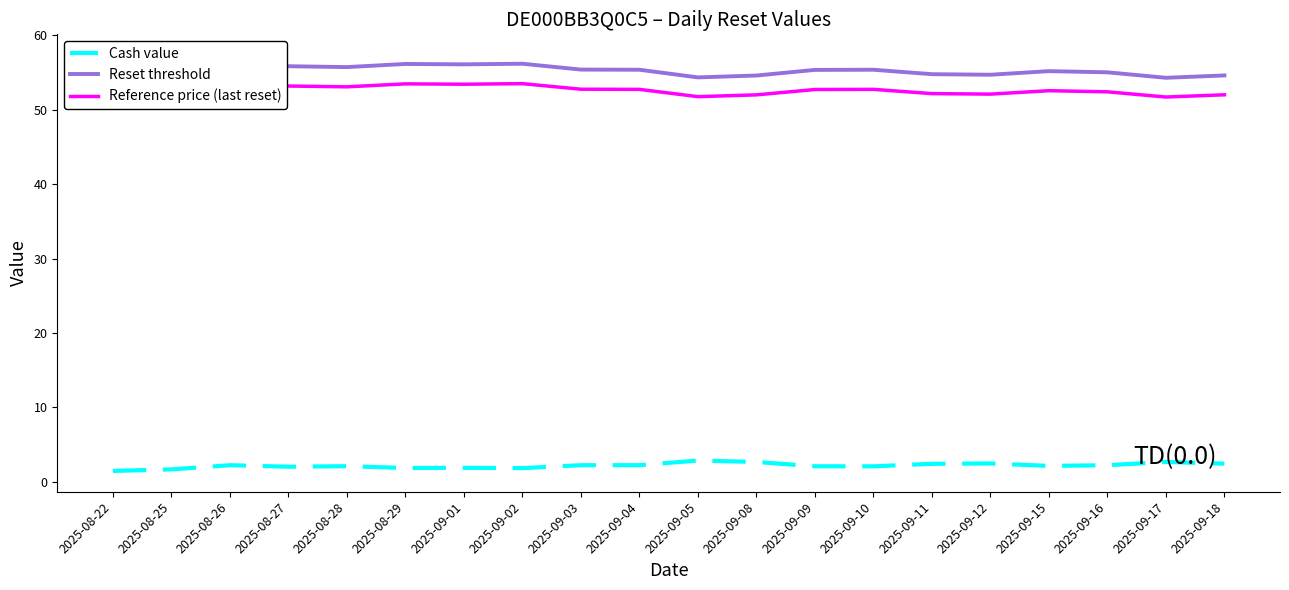

Reading left to right, transcribe all the data shown in this chart.

Cash value: 2025-08-22=1.5	2025-08-25=1.7	2025-08-26=2.2	2025-08-27=2.0	2025-08-28=2.1	2025-08-29=1.9	2025-09-01=1.9	2025-09-02=1.9	2025-09-03=2.2	2025-09-04=2.2	2025-09-05=2.9	2025-09-08=2.7	2025-09-09=2.1	2025-09-10=2.1	2025-09-11=2.4	2025-09-12=2.5	2025-09-15=2.1	2025-09-16=2.2	2025-09-17=2.7	2025-09-18=2.5
Reset threshold: 2025-08-22=57.4	2025-08-25=56.8	2025-08-26=55.6	2025-08-27=55.9	2025-08-28=55.8	2025-08-29=56.2	2025-09-01=56.1	2025-09-02=56.2	2025-09-03=55.4	2025-09-04=55.4	2025-09-05=54.4	2025-09-08=54.6	2025-09-09=55.4	2025-09-10=55.4	2025-09-11=54.8	2025-09-12=54.7	2025-09-15=55.2	2025-09-16=55.1	2025-09-17=54.3	2025-09-18=54.6
Reference price (last reset): 2025-08-22=54.6	2025-08-25=54.1	2025-08-26=52.9	2025-08-27=53.2	2025-08-28=53.1	2025-08-29=53.5	2025-09-01=53.5	2025-09-02=53.5	2025-09-03=52.8	2025-09-04=52.8	2025-09-05=51.8	2025-09-08=52.0	2025-09-09=52.7	2025-09-10=52.8	2025-09-11=52.2	2025-09-12=52.1	2025-09-15=52.6	2025-09-16=52.4	2025-09-17=51.7	2025-09-18=52.0